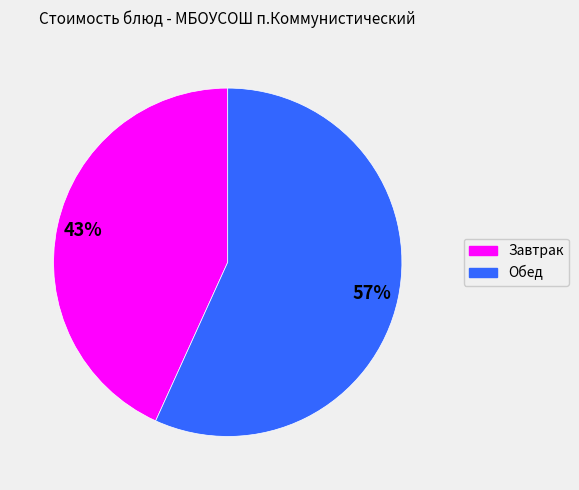

Does any single category account for the majority?

Yes